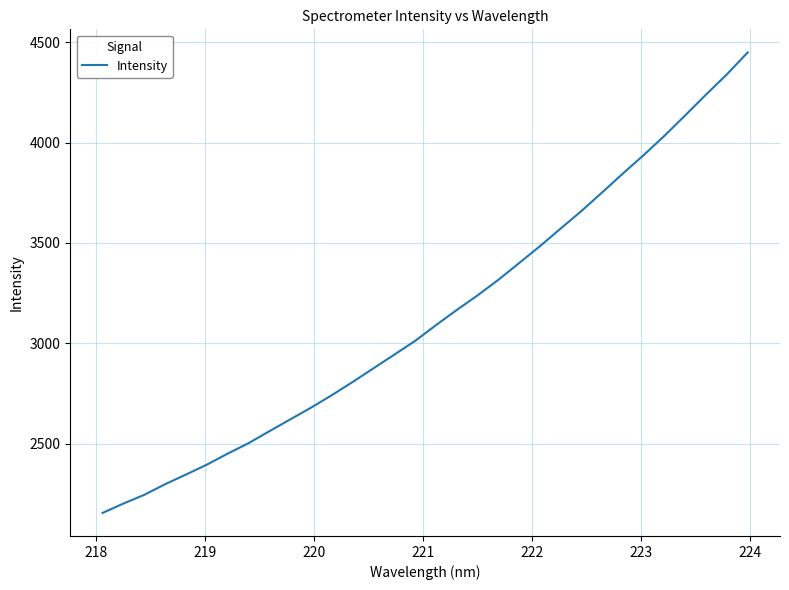

What is the difference between the maximum and second lowest values?

2249.0